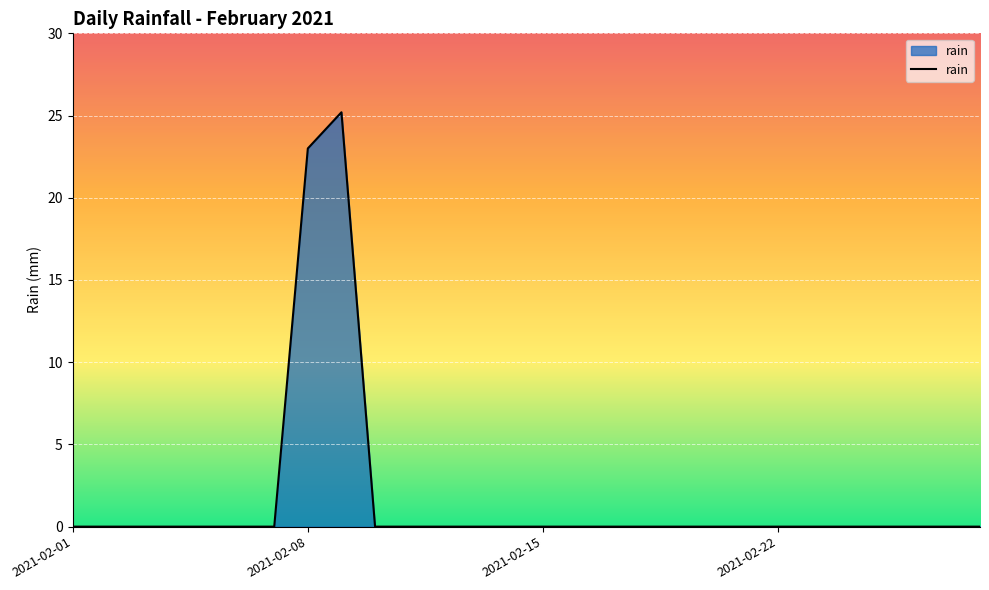

Count the number of data series in this chart.

1